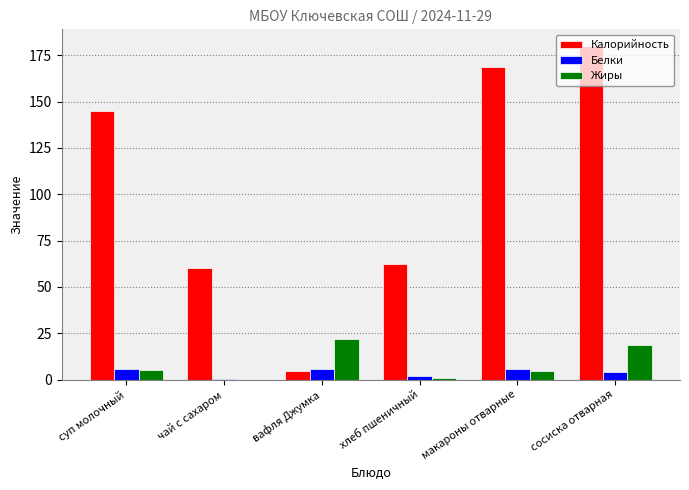

Read the Жиры value at вафля Джумка.

22.0